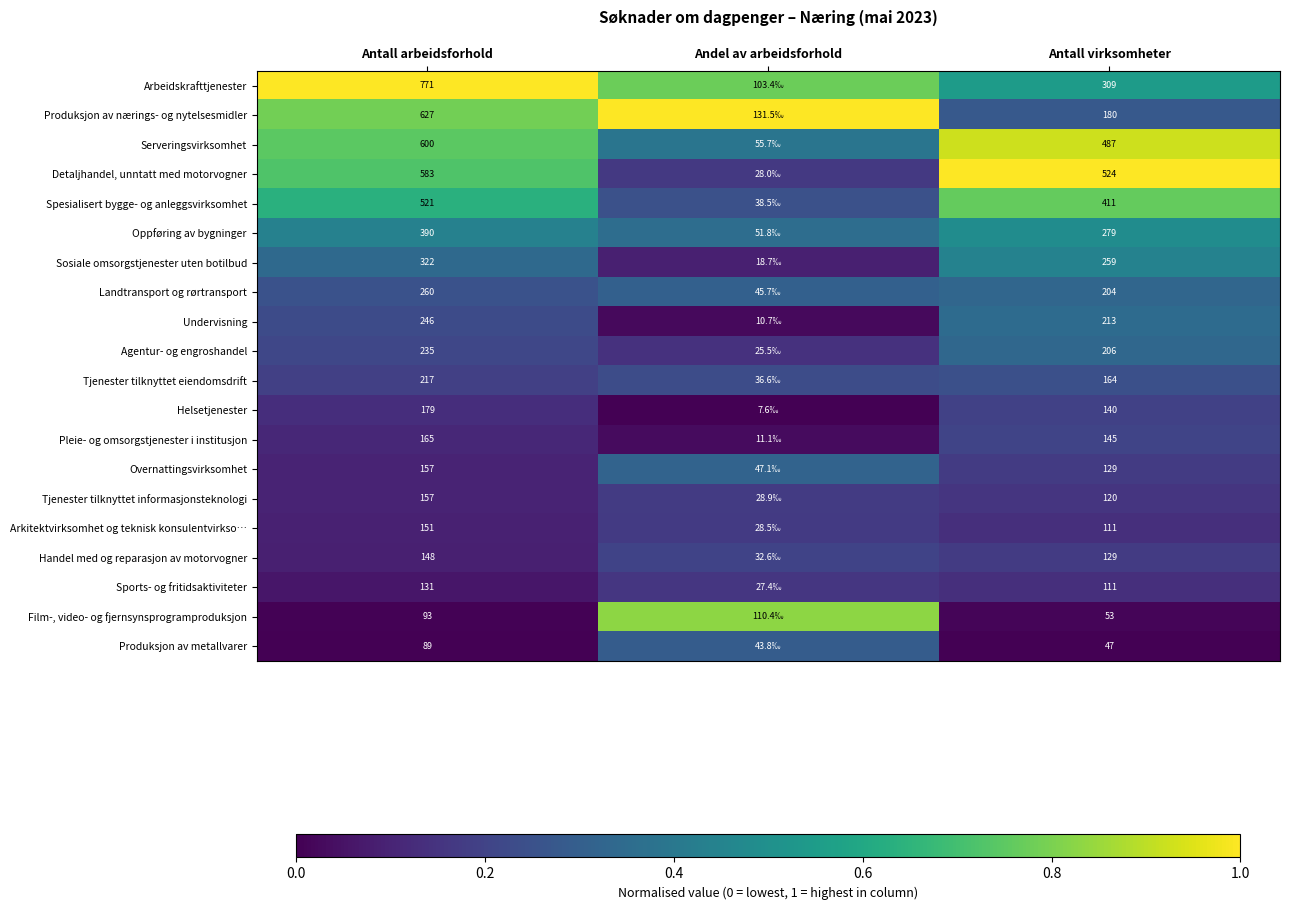

Which series changed the most between Antall arbeidsforhold and Antall virksomheter?

Arbeidskrafttjenester